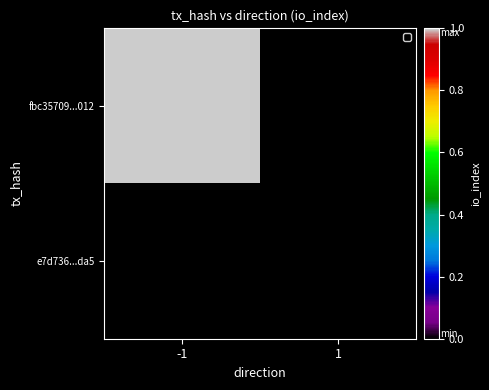

Which series has the largest range (max minus min)?

fbc35709...012